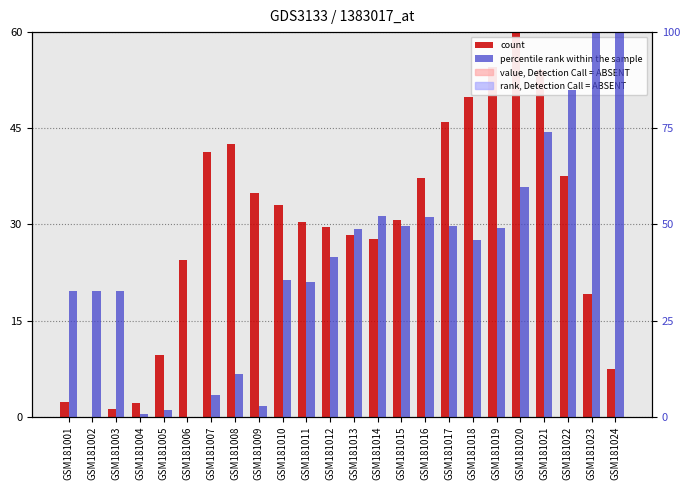

Reading left to right, transcribe all the data shown in this chart.

count: 2.3	0.0	1.2	2.2	9.6	24.4	41.4	42.5	35.0	33.0	30.4	29.6	28.4	27.8	30.7	37.2	46.0	49.8	54.6	60.0	54.1	37.5	19.2	7.5
percentile rank within the sample: 32.7	32.7	32.7	0.6	1.8	0.0	5.7	11.0	2.7	35.7	35.0	41.6	48.9	52.3	49.6	51.8	49.6	45.9	49.2	59.7	73.9	85.1	99.8	100.0